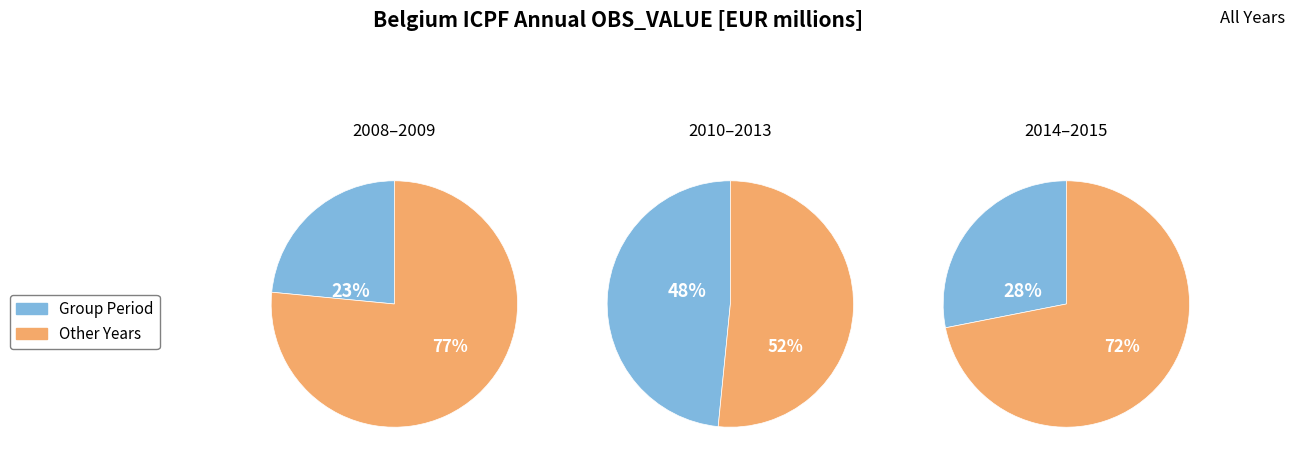

Do 2009 and 2010 together represent more than half of the pie?

No